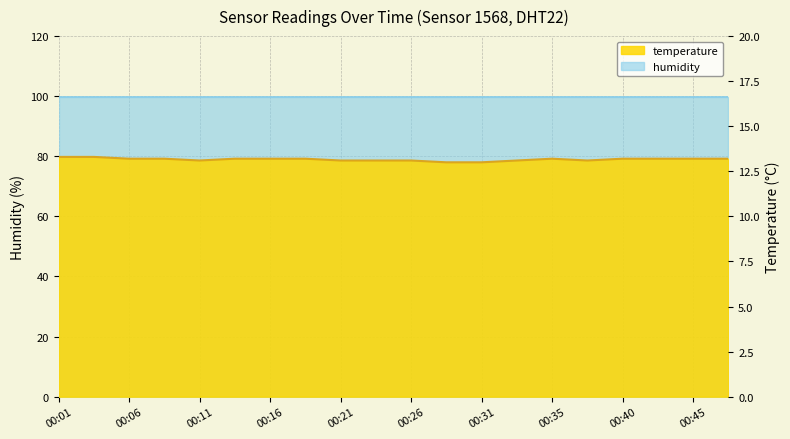

How many points are higher than both their immediate neighbors (excluding endpoints)?

1